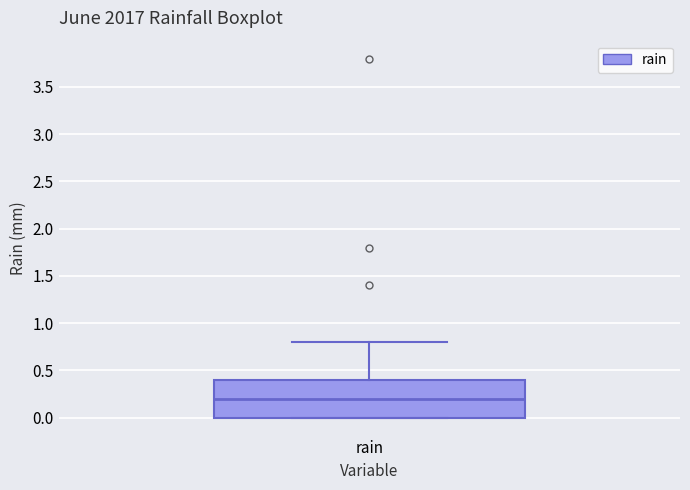

Where does the upper whisker of the box for rain end on the y-axis? The values are not printed on the chart, so give them approximately, as read against the axis.

0.8